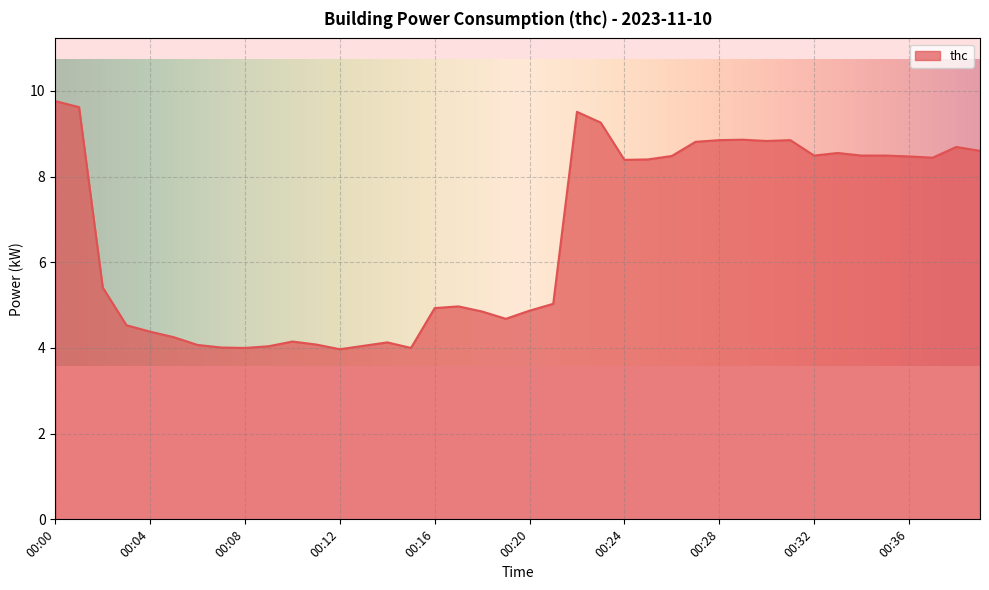

What is the minimum value shown in the chart?

4.0